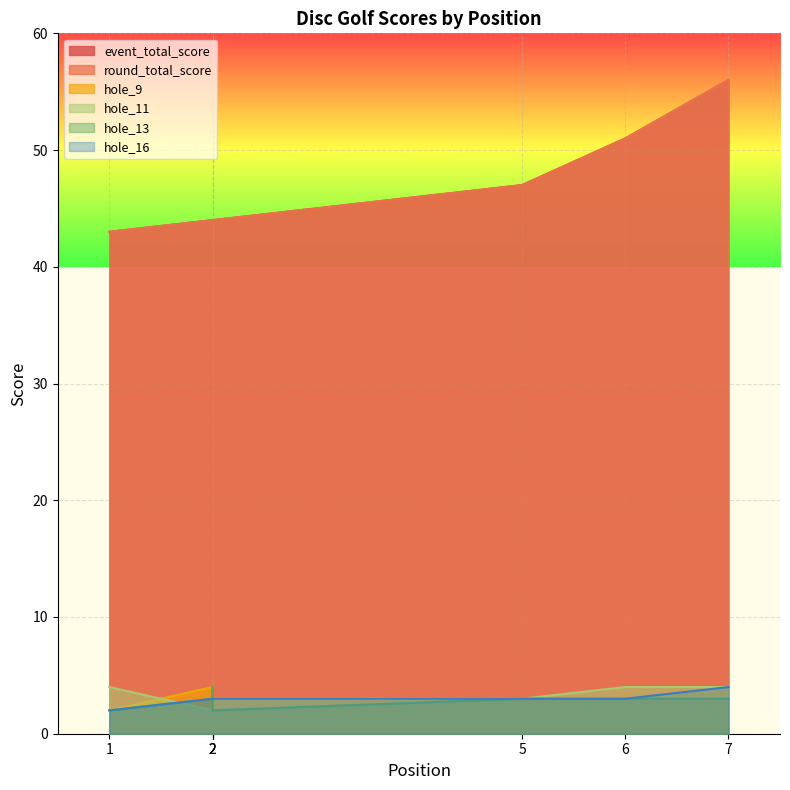

What is the value of the hole_13 point at the 7th from the left?

3